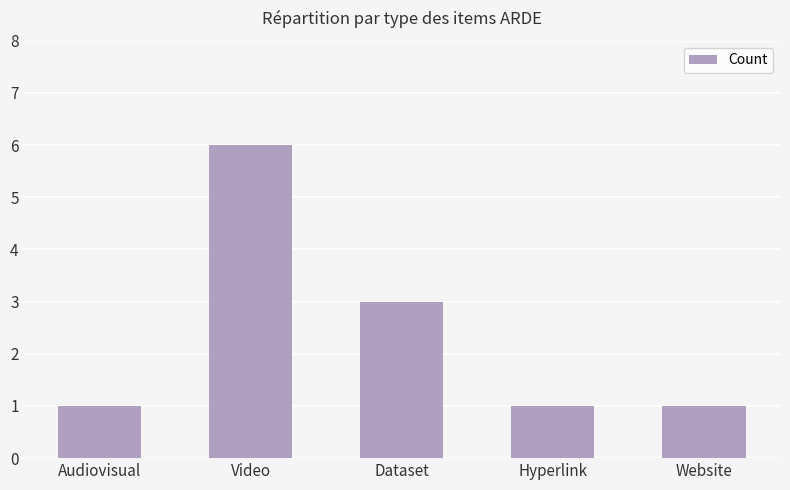

How many bars are there in total?

5